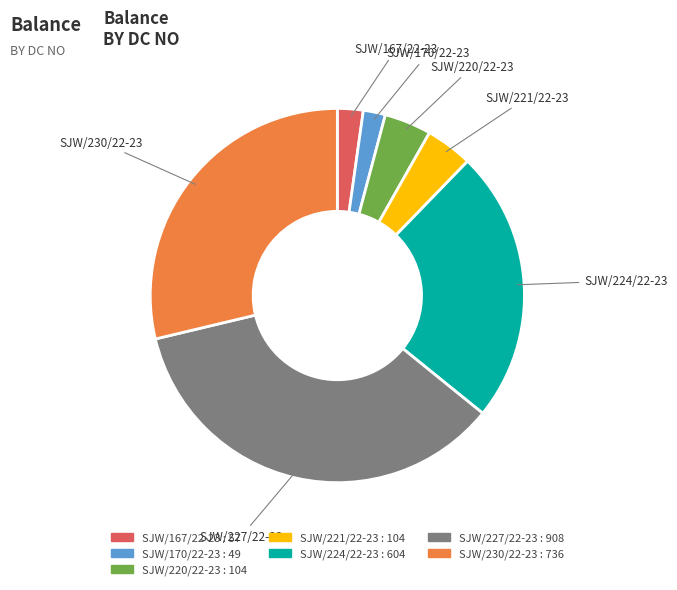

Which has a higher value, SJW/221/22-23 or SJW/167/22-23?

SJW/221/22-23